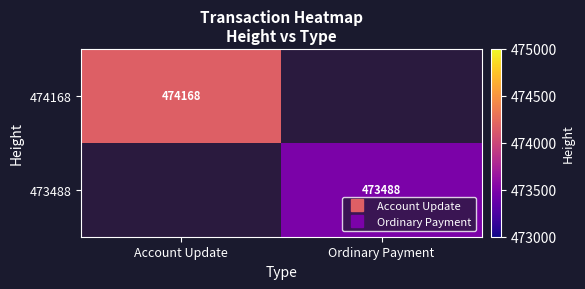

At Account Update, list the series in order from largest to smallest.

474168, 473488